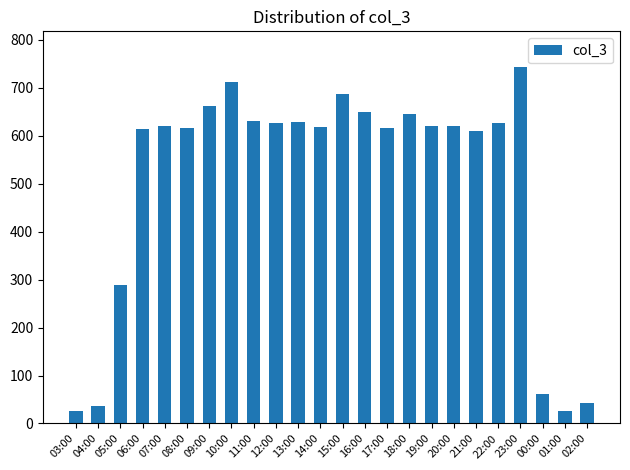

Where is the data nearest to the value 384?

05:00